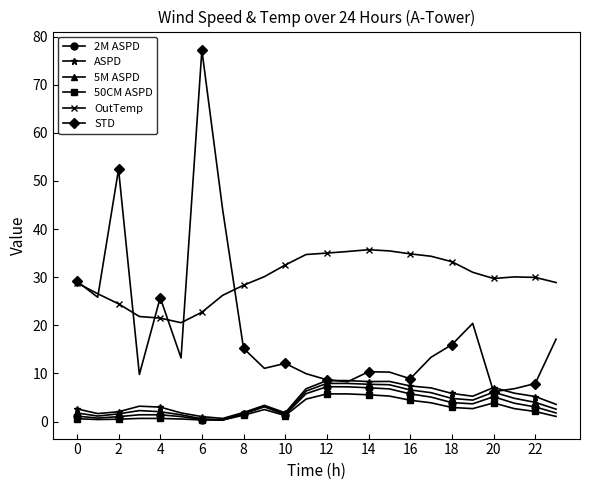

Which series has the widest spread of values?

STD